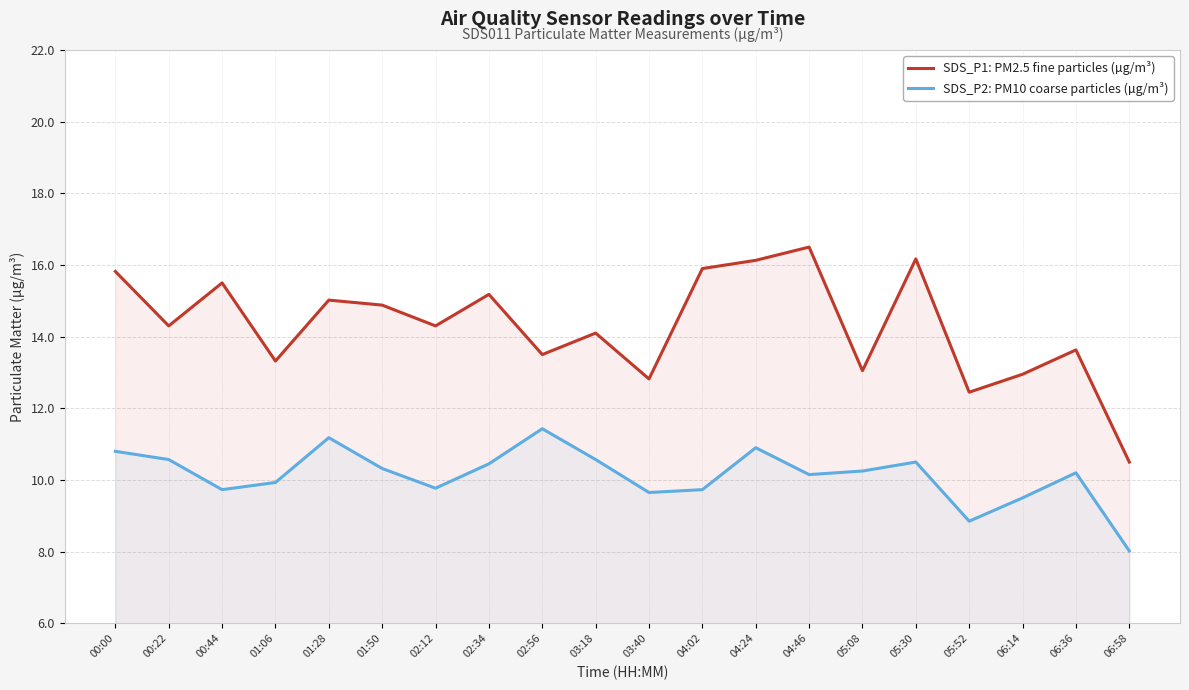

What is the maximum value shown in the chart?

16.5